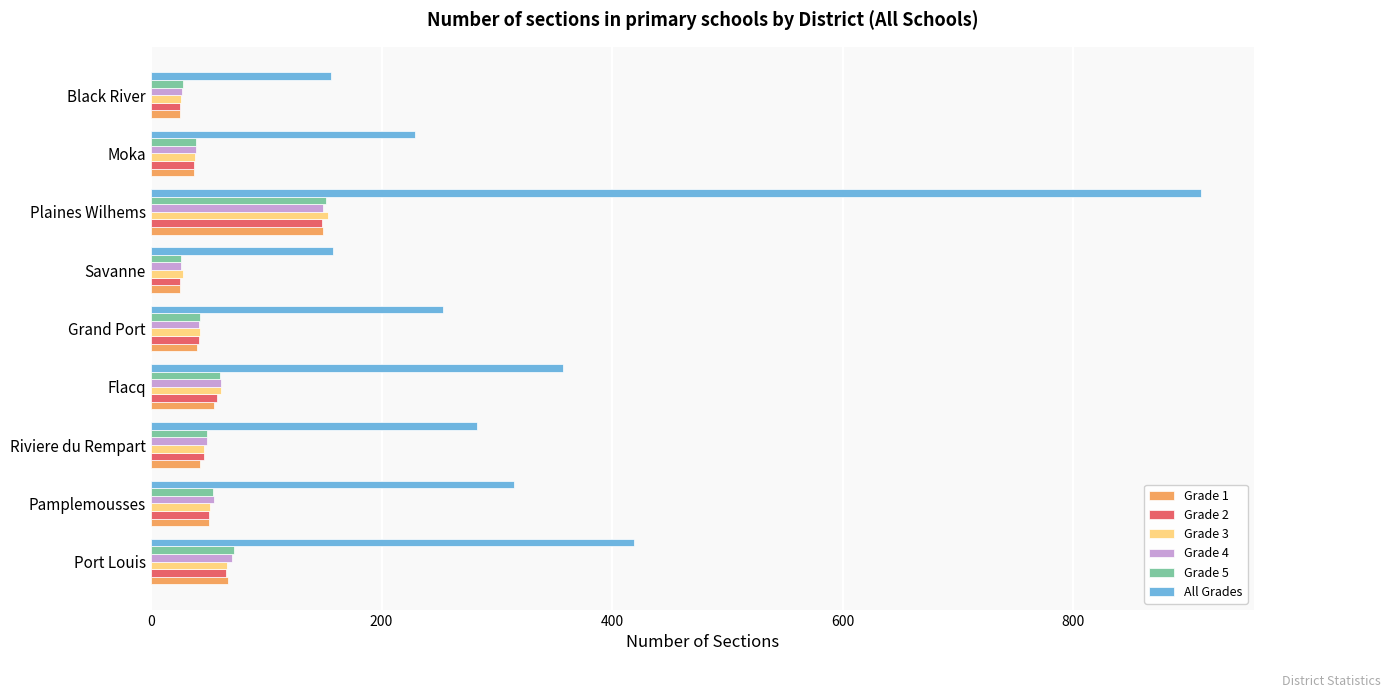

How many values in the Grade 5 series are below 49?

4